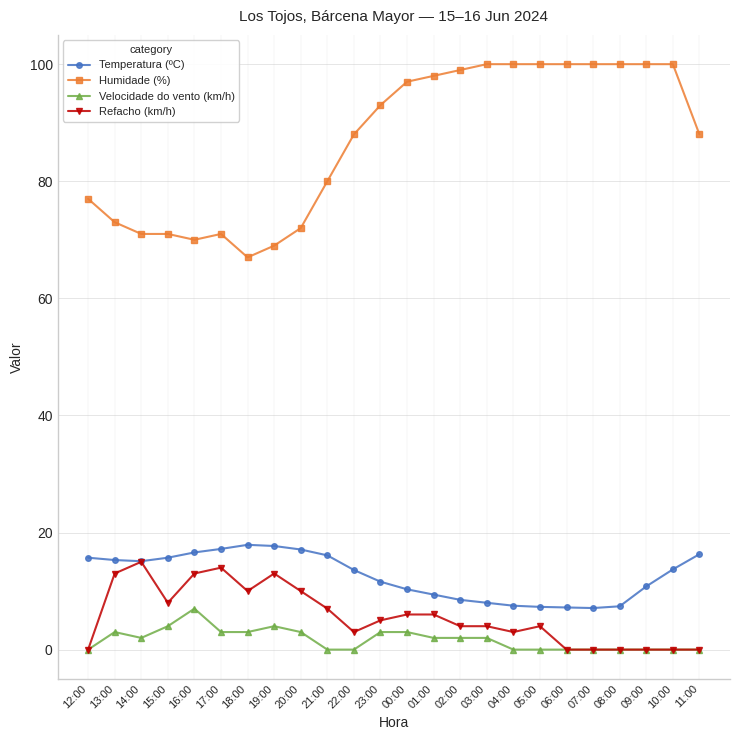

Which series has the largest range (max minus min)?

Humidade (%)